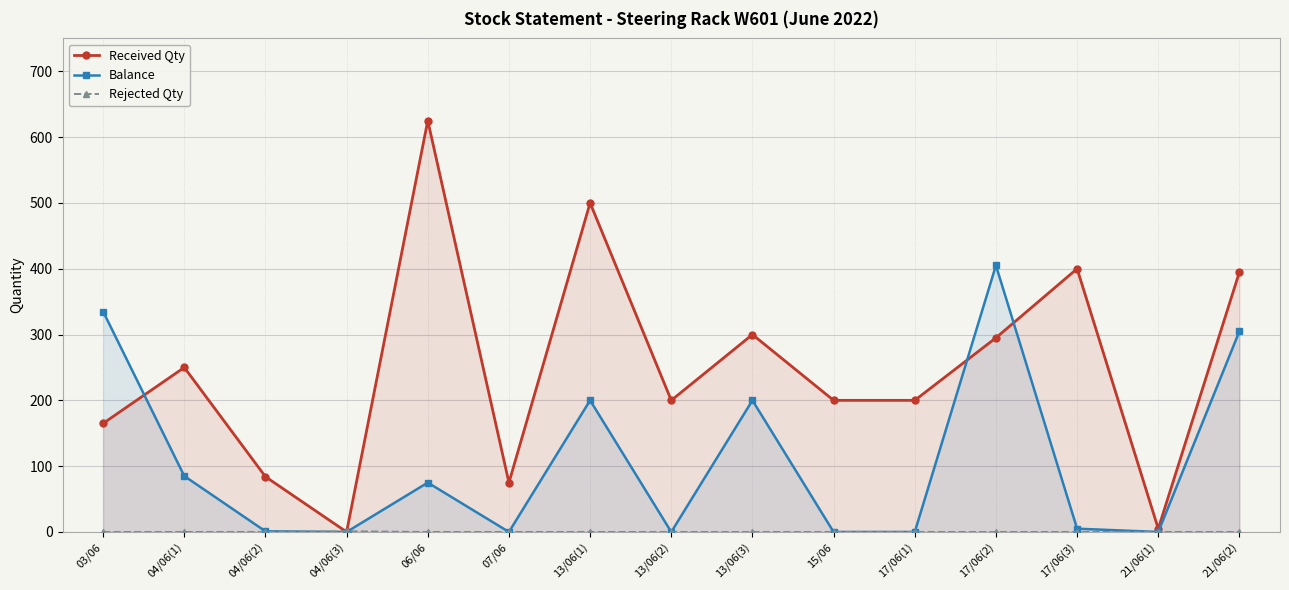

What are all the series names shown in the legend?

Received Qty, Balance, Rejected Qty